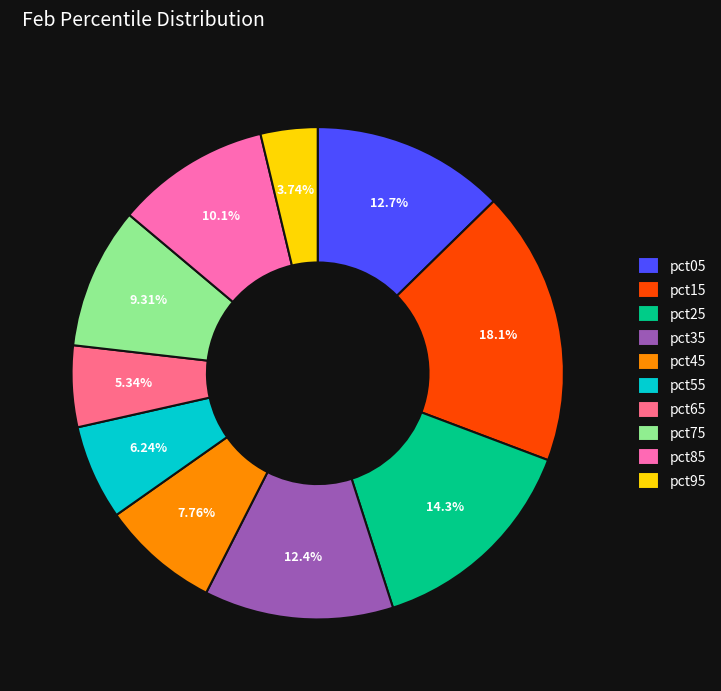

To the nearest percent, what is the difference between the largest and smallest slice percentages?

14%